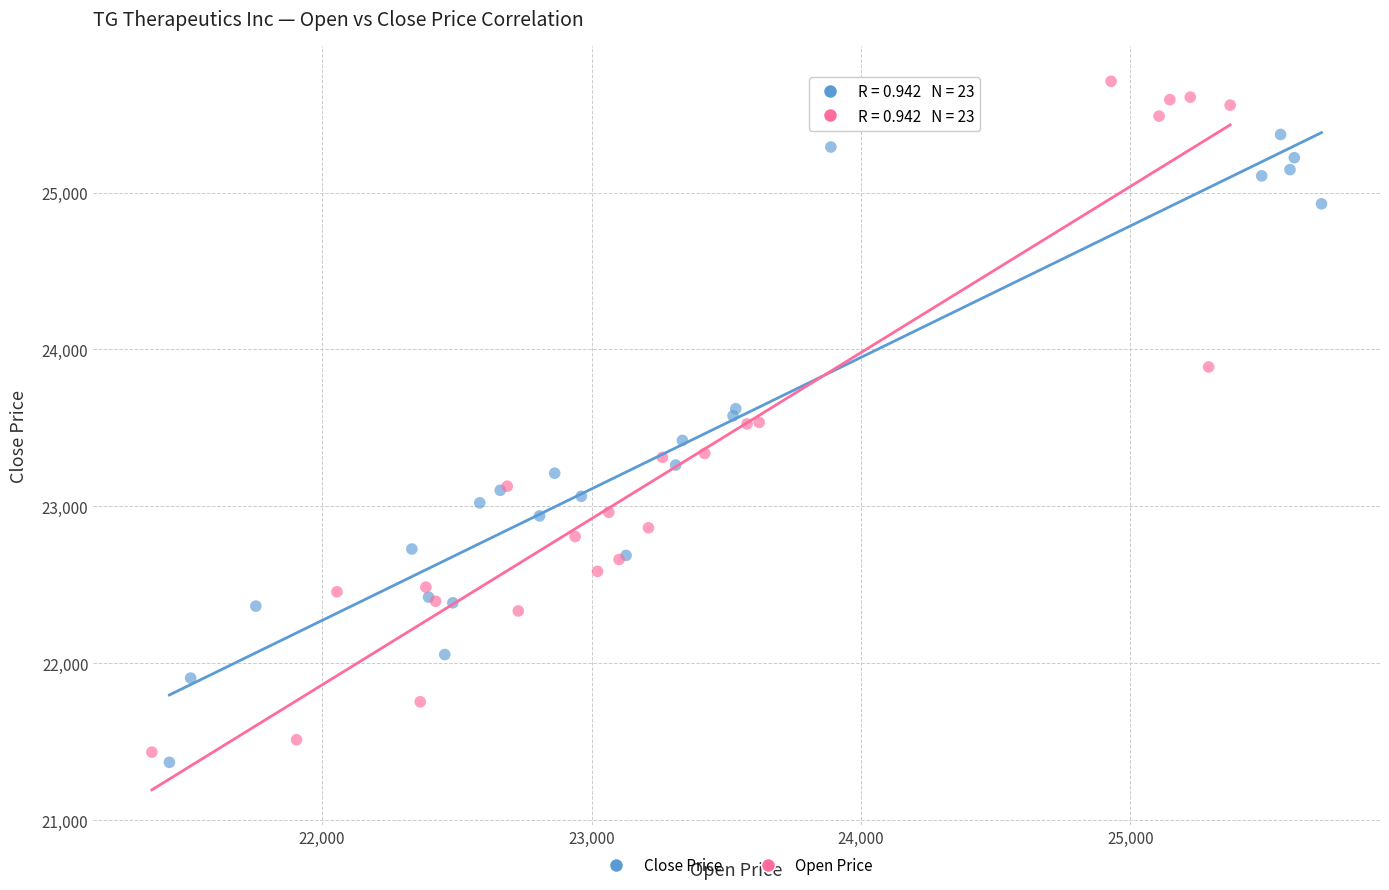

Which series contains the highest Y value?

Open Price